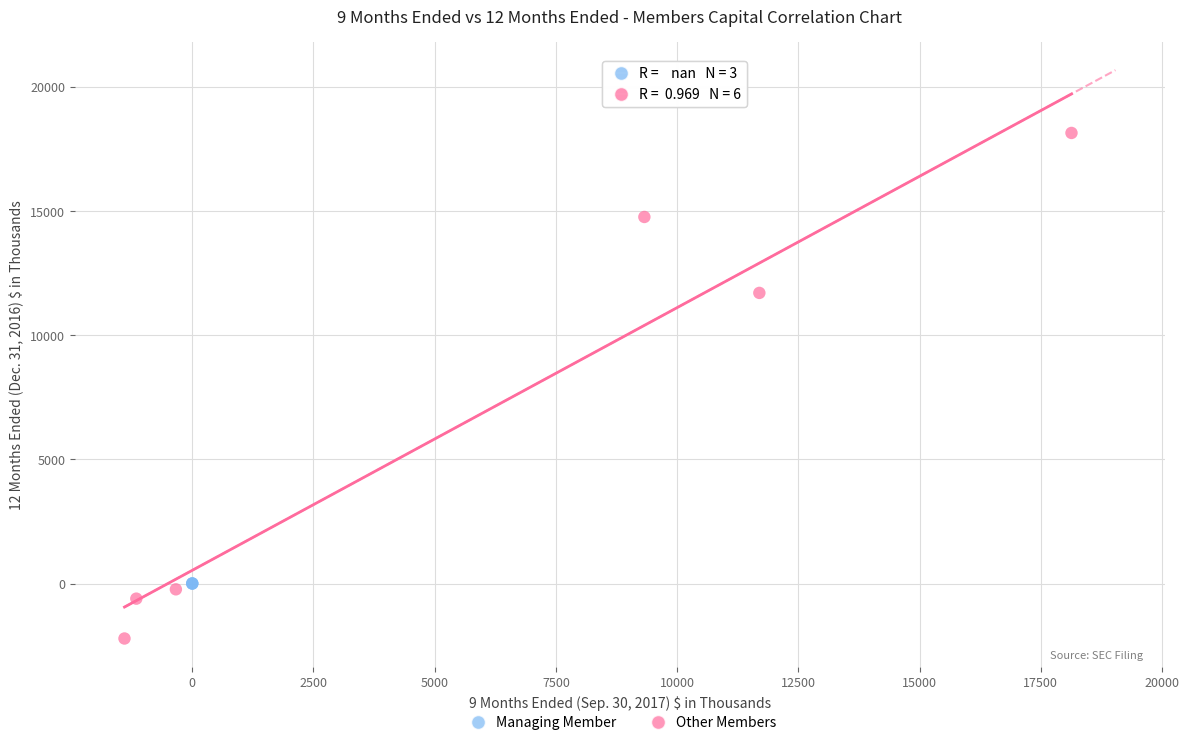

Which series contains the lowest Y value?

Other Members